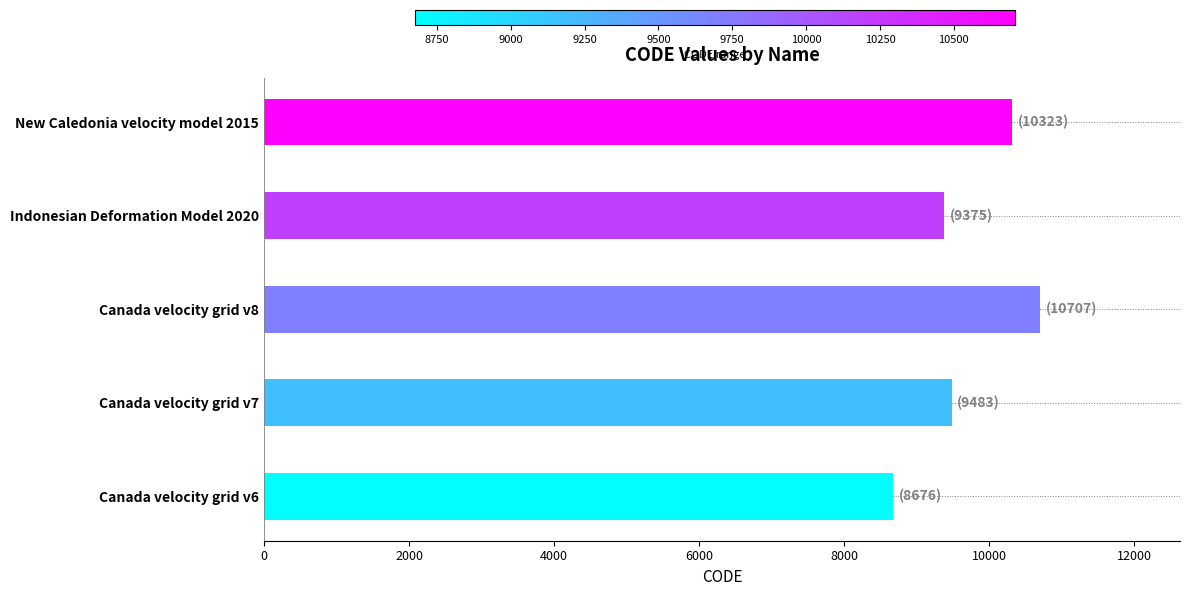

What is the approximate value at New Caledonia velocity model 2015, to the nearest 10?

10320